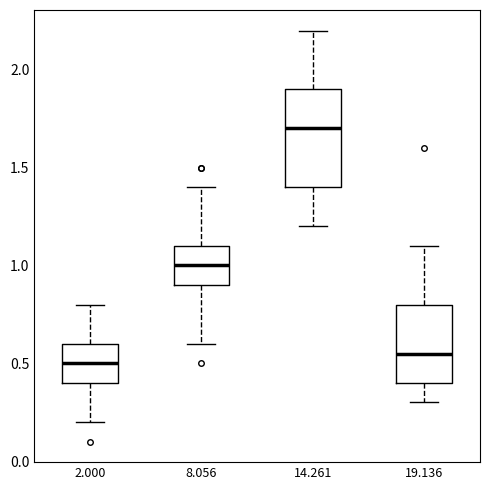

Reading left to right, read every box against the y-axis: the position of its median line, the range the box covers, and the ends of its whiskers. The values are not printed on the chart, so give them approximately, as read against the axis.

2.000: median 0.50, box 0.40 to 0.60, whiskers 0.20 to 0.80
8.056: median 1.00, box 0.90 to 1.10, whiskers 0.60 to 1.40
14.261: median 1.70, box 1.40 to 1.90, whiskers 1.20 to 2.20
19.136: median 0.55, box 0.40 to 0.80, whiskers 0.30 to 1.10